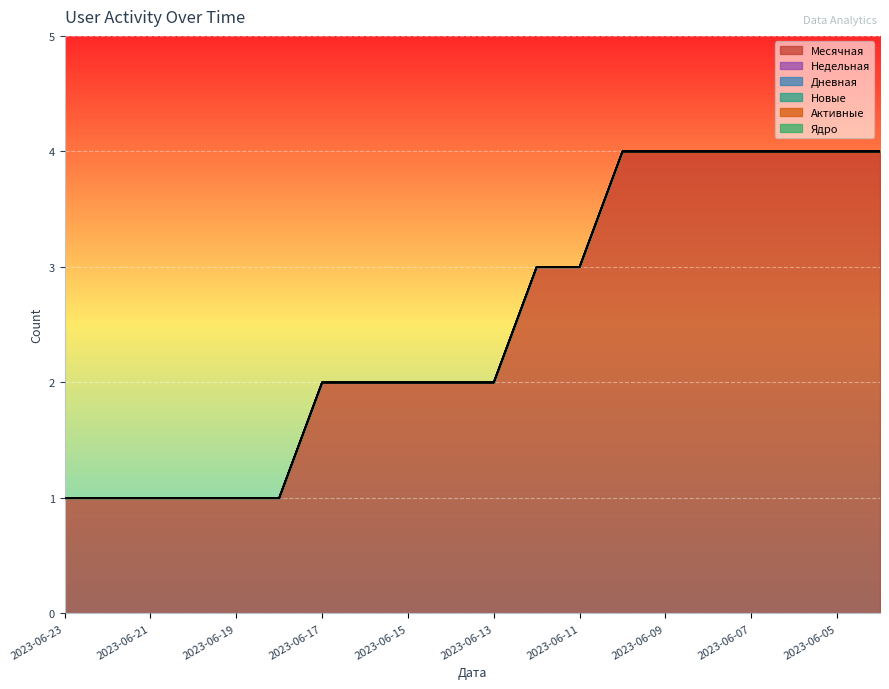

Which series has the largest range (max minus min)?

Месячная